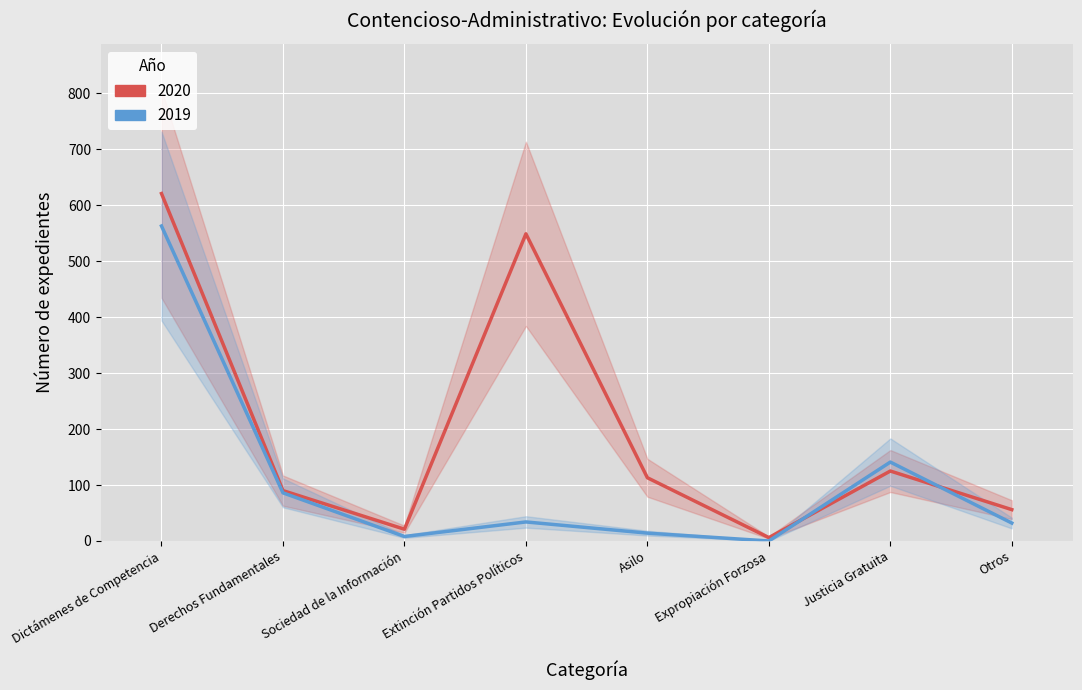

Between Expropiación Forzosa and Otros, which series saw the biggest shift?

2020